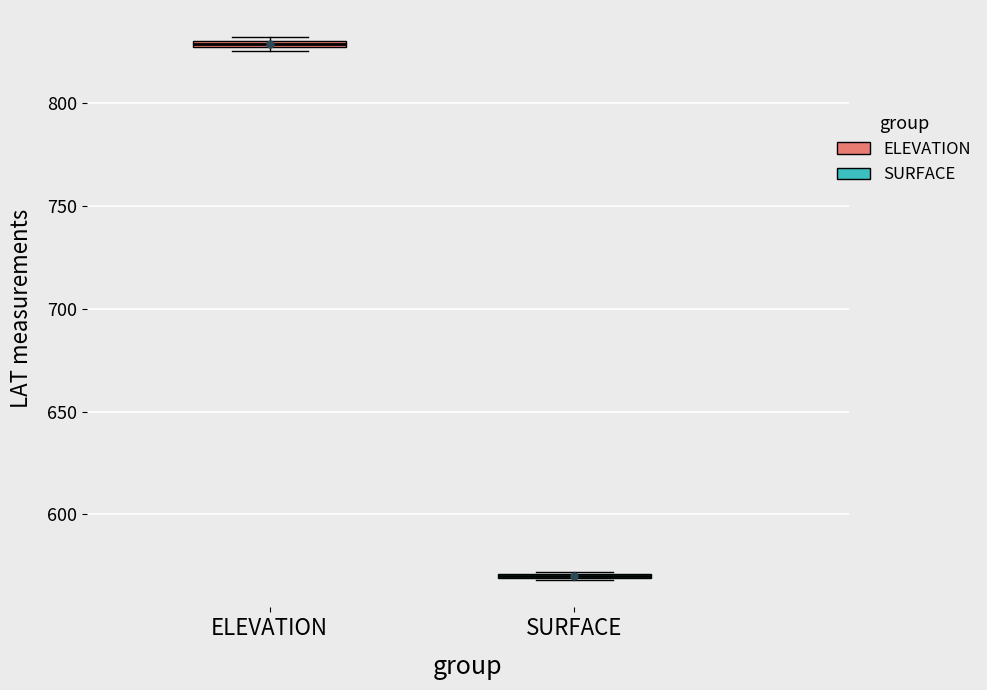

Where is the upper edge of the box for ELEVATION on the y-axis? The values are not printed on the chart, so give them approximately, as read against the axis.

830